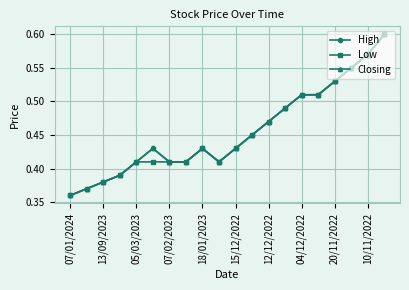

What is the value of the Closing point at the 20th from the left?

0.6